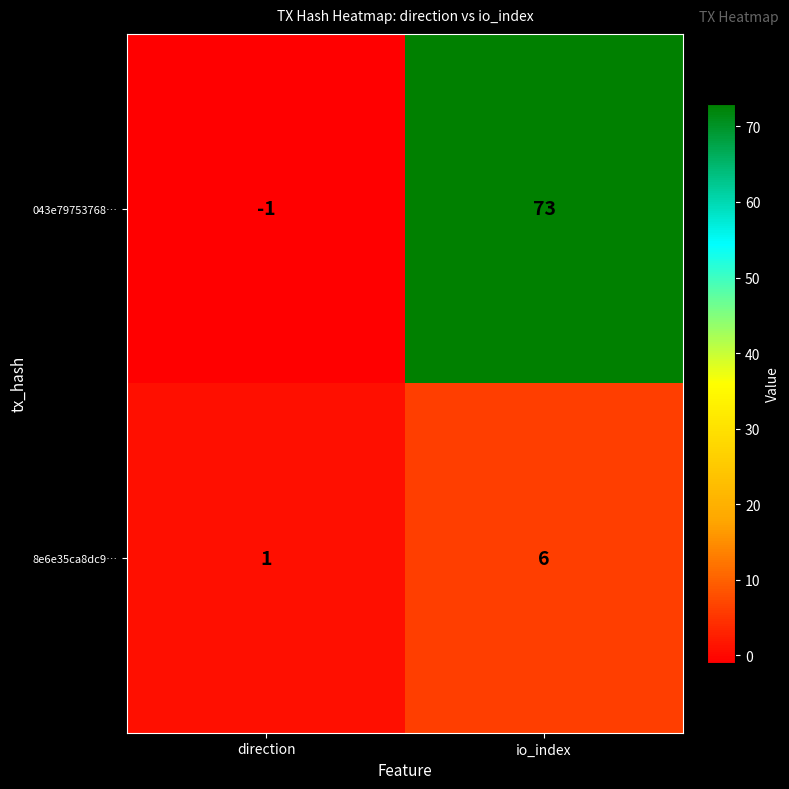

At which label does 043e79753768… reach its peak?

io_index